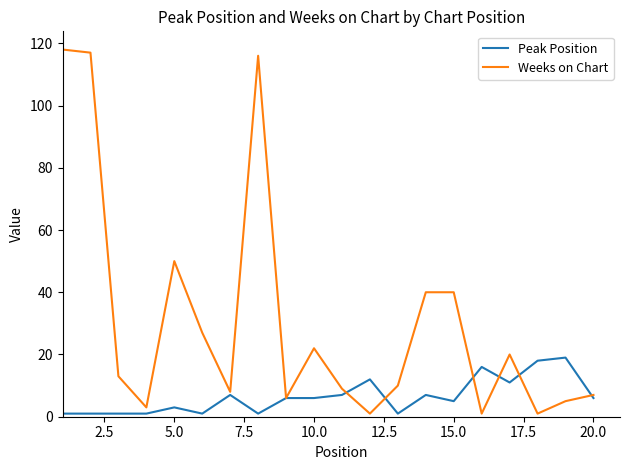

What is the maximum value shown in the chart?

118